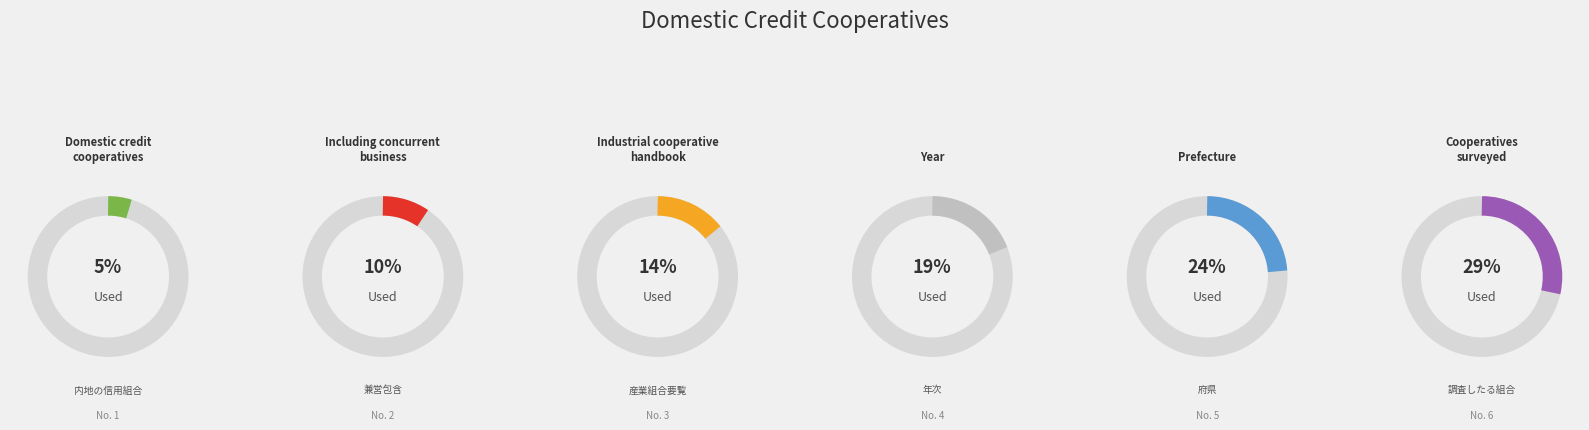

Which category has the biggest portion of the pie?

調査したる組合